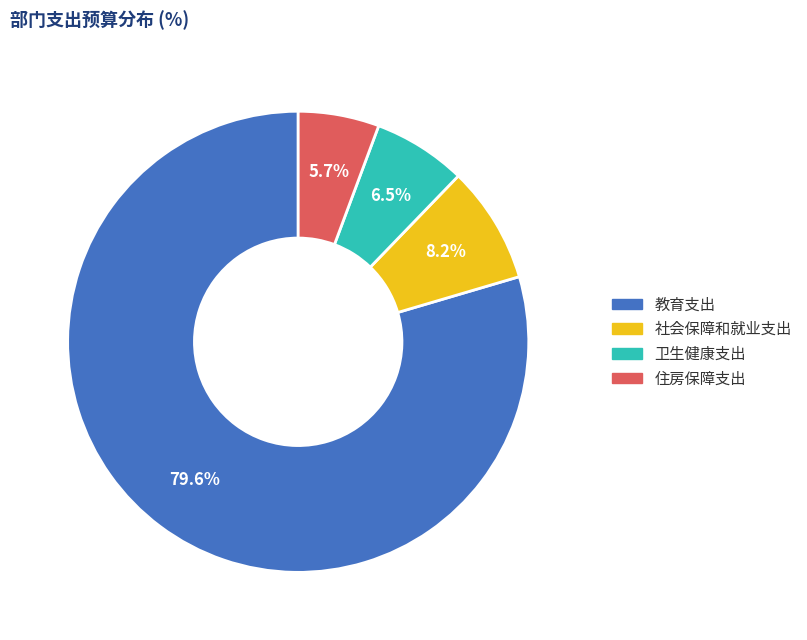

Approximately how many times larger is the value at 住房保障支出 compared to 卫生健康支出?

0.9